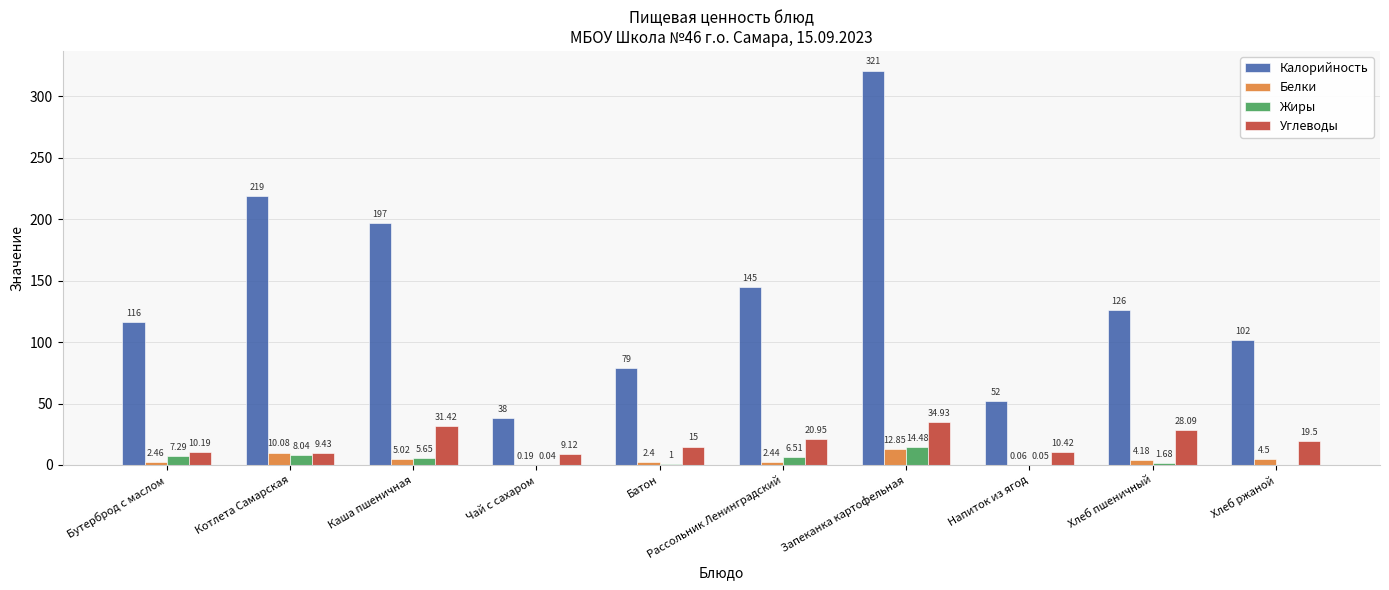

Which series has the largest range (max minus min)?

Калорийность